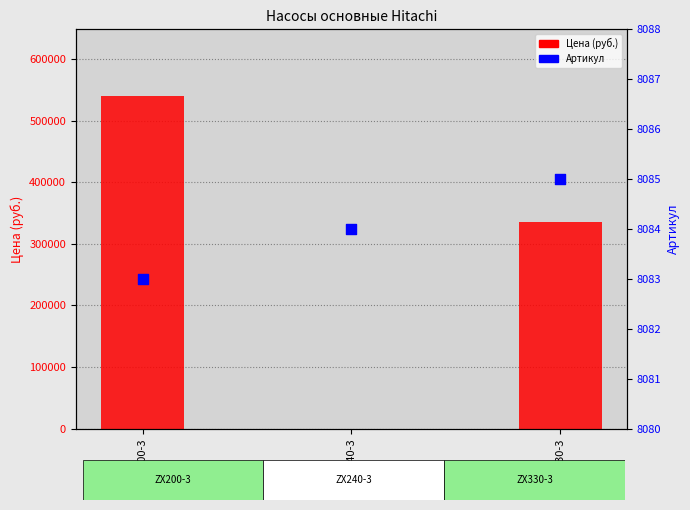

What are all the series names shown in the legend?

Цена (руб.), Артикул